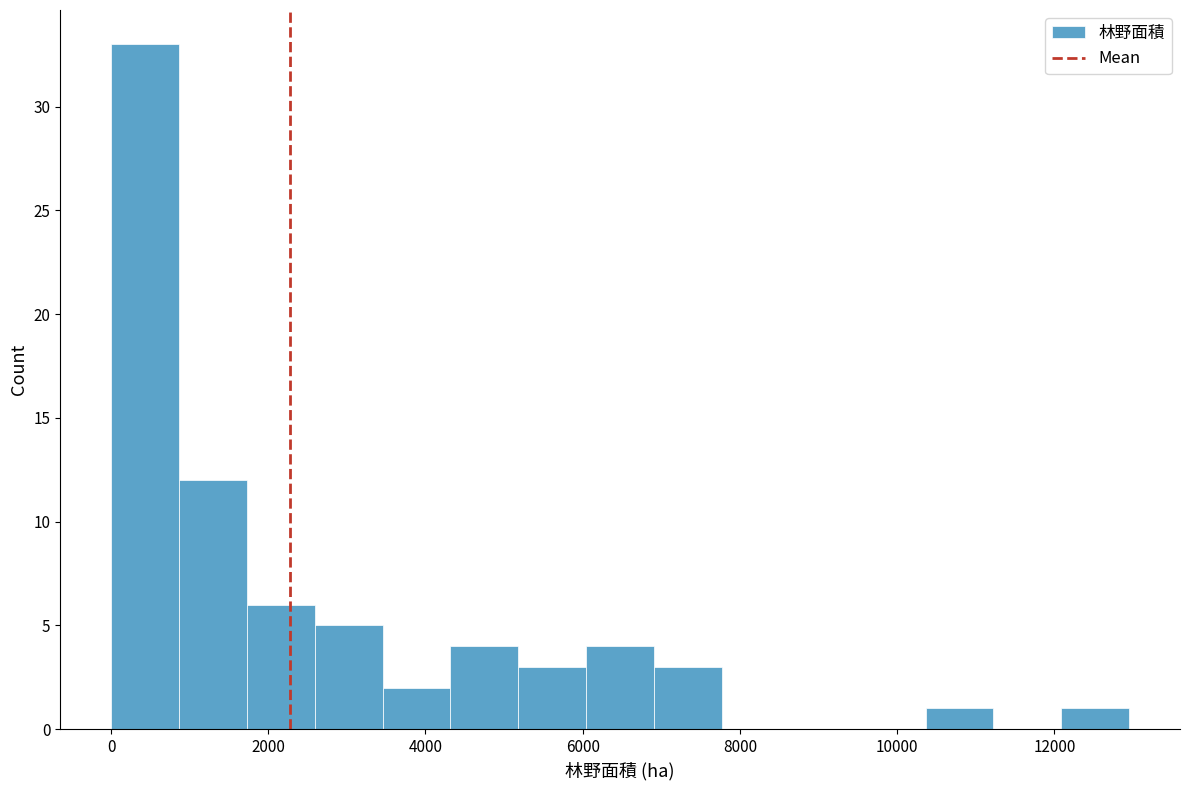

Reading left to right, transcribe this chart: for each bar, give the range it covers on the x-axis and its height. Neither the bar edges nor the heights are printed on the chart, so give them approximately, as read against the axes.

0 to 800: 33
800 to 1800: 12
1800 to 2600: 6
2600 to 3400: 5
3400 to 4400: 2
4400 to 5200: 4
5200 to 6000: 3
6000 to 7000: 4
7000 to 7800: 3
7800 to 8600: 0
8600 to 9400: 0
9400 to 10400: 0
10400 to 11200: 1
11200 to 12000: 0
12000 to 13000: 1